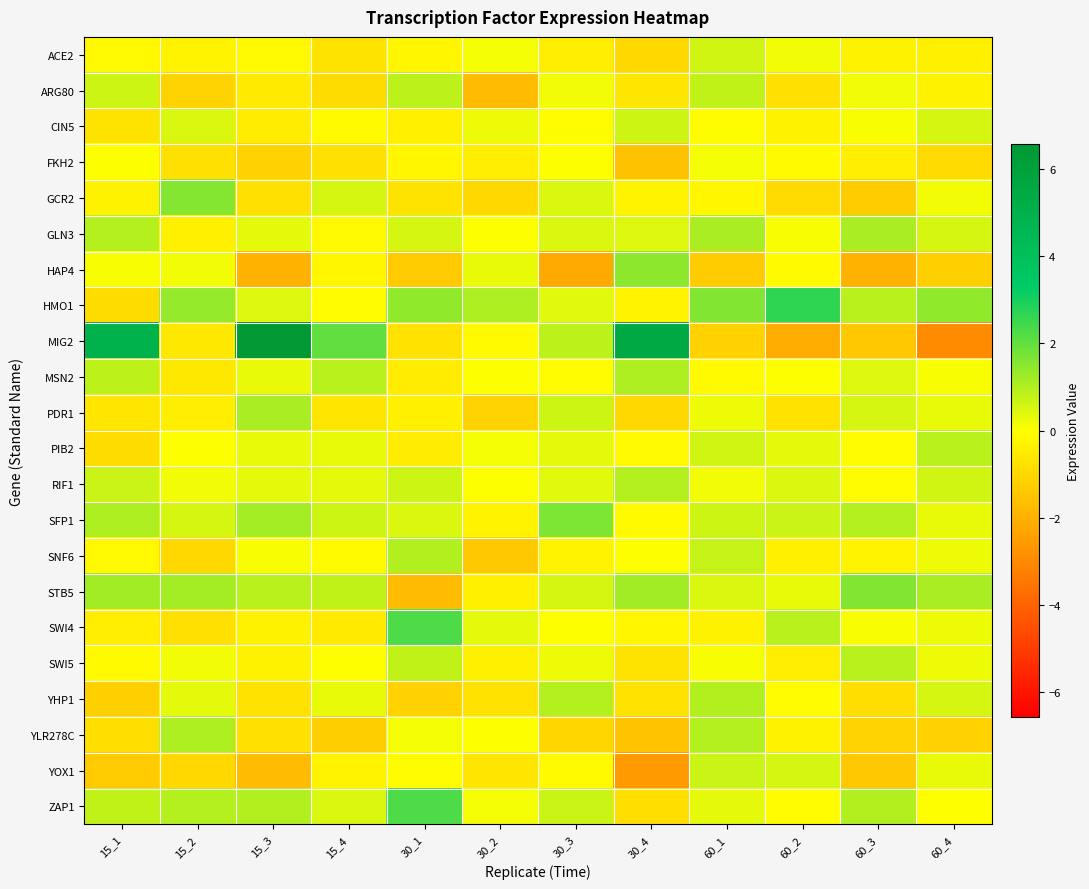

What is the maximum value shown in the chart?

6.6